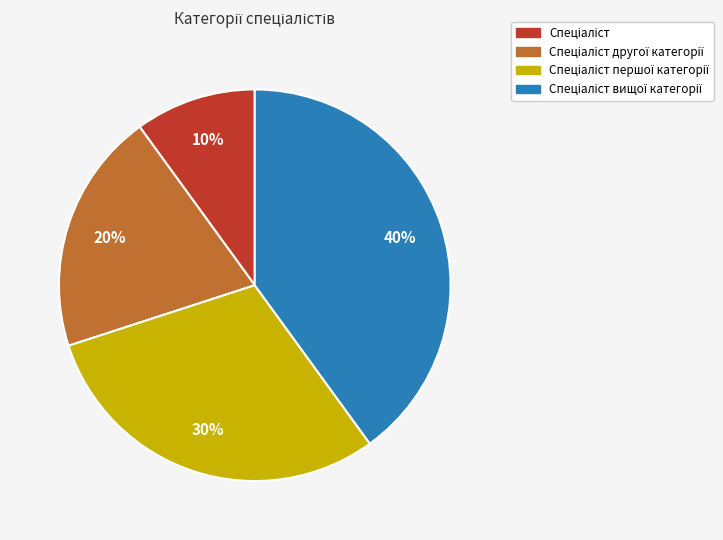

To the nearest percent, what is the difference between the largest and smallest slice percentages?

30%